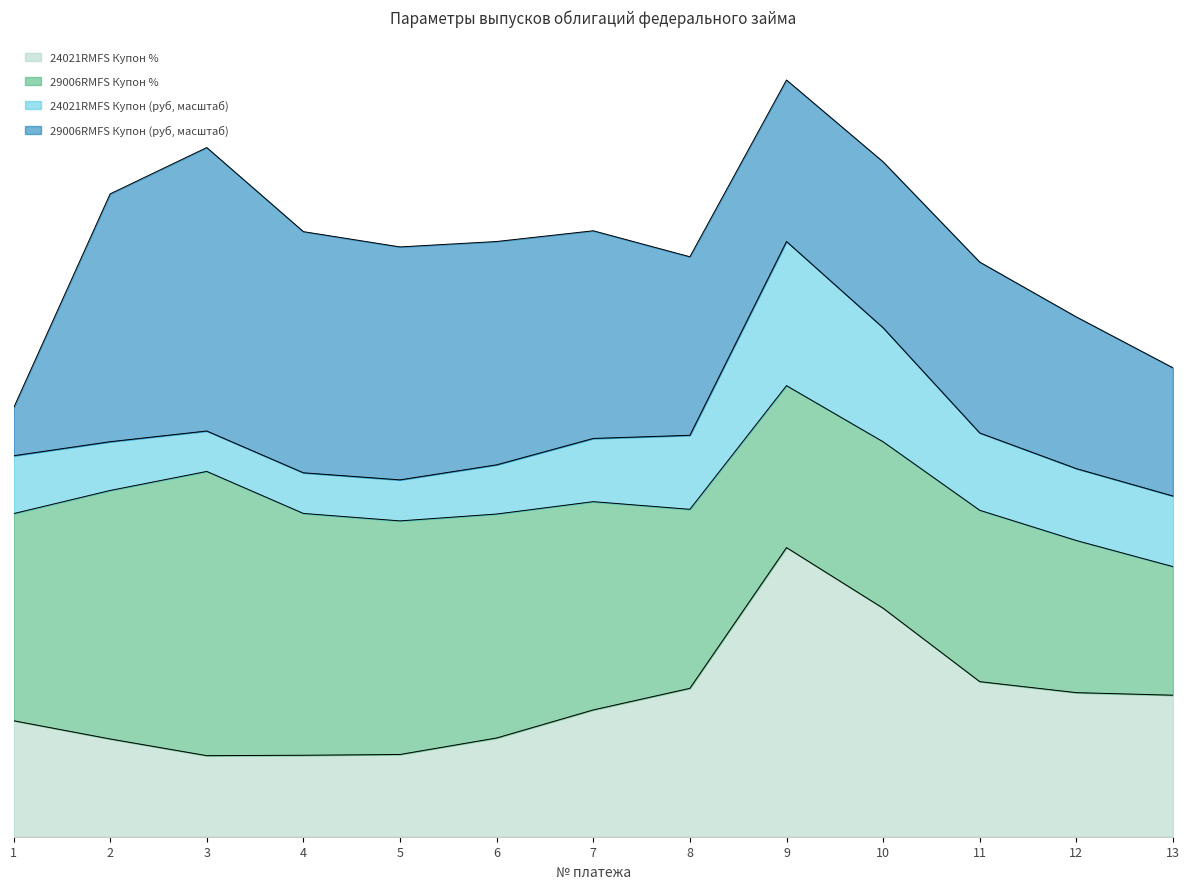

True or false: the data shows 11.6 at 10.

True